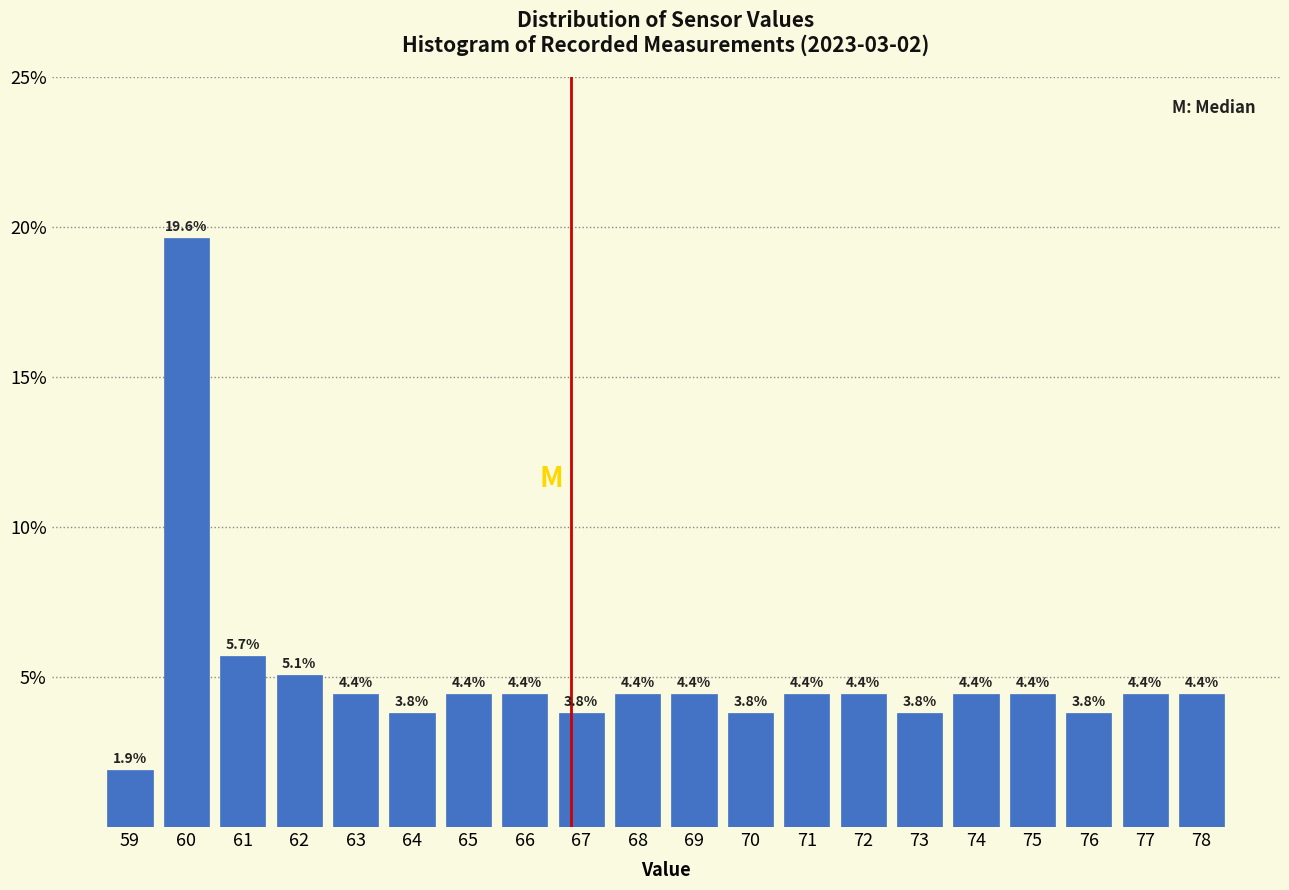

Reading left to right, list every bar in this chart as the range it spans on the x-axis followed by its height.

58.5 to 59.5: 1.9
59.5 to 60.5: 19.6
60.5 to 61.5: 5.7
61.5 to 62.5: 5.1
62.5 to 63.5: 4.4
63.5 to 64.5: 3.8
64.5 to 65.5: 4.4
65.5 to 66.5: 4.4
66.5 to 67.5: 3.8
67.5 to 68.5: 4.4
68.5 to 69.5: 4.4
69.5 to 70.5: 3.8
70.5 to 71.5: 4.4
71.5 to 72.5: 4.4
72.5 to 73.5: 3.8
73.5 to 74.5: 4.4
74.5 to 75.5: 4.4
75.5 to 76.5: 3.8
76.5 to 77.5: 4.4
77.5 to 78.5: 4.4